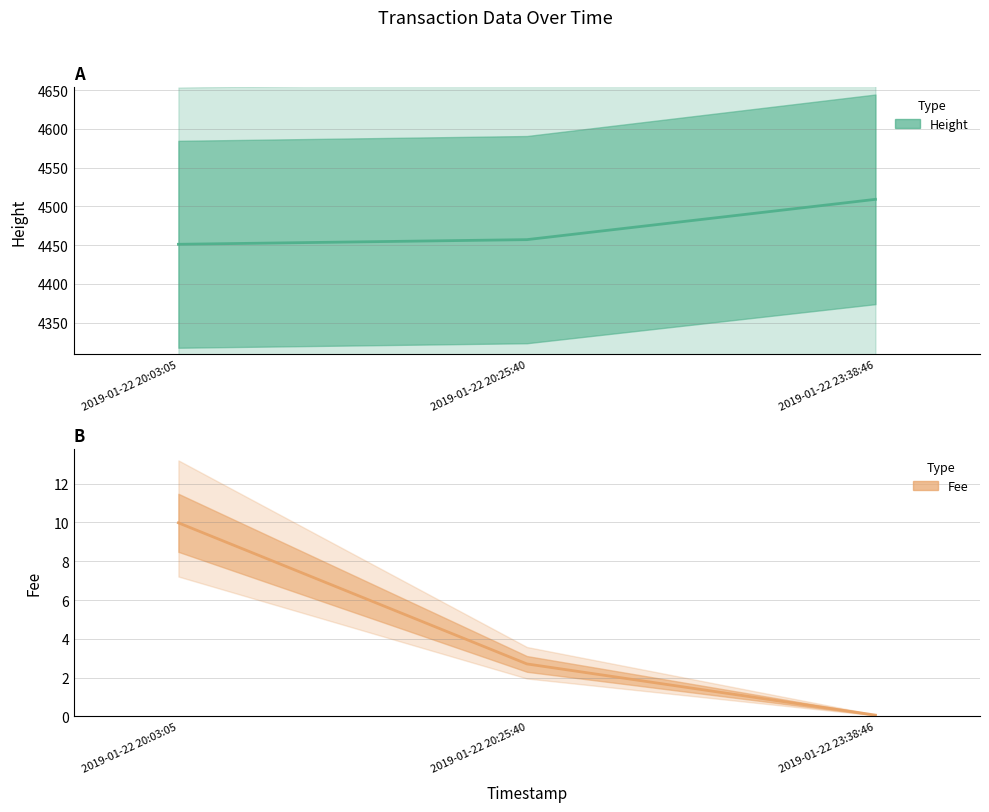

Which category has the lowest value across all series?

2019-01-22 23:38:46